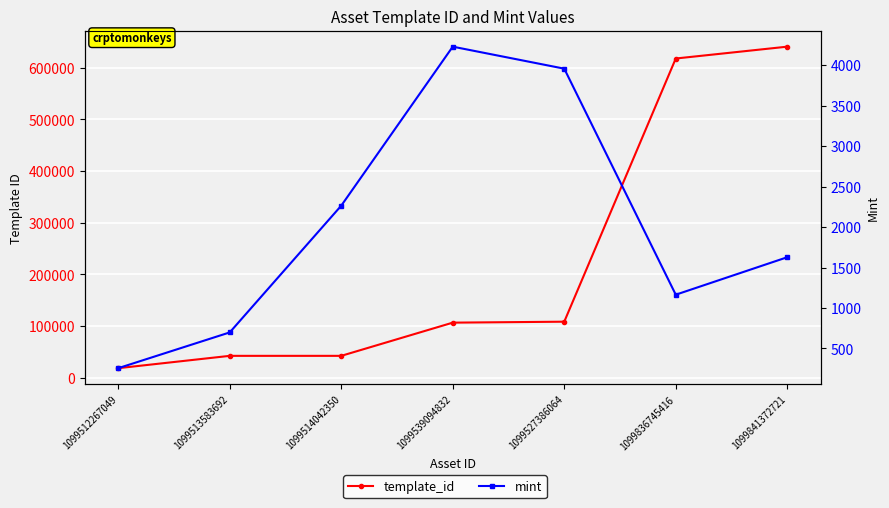

True or false: template_id and mint intersect in this chart.

False